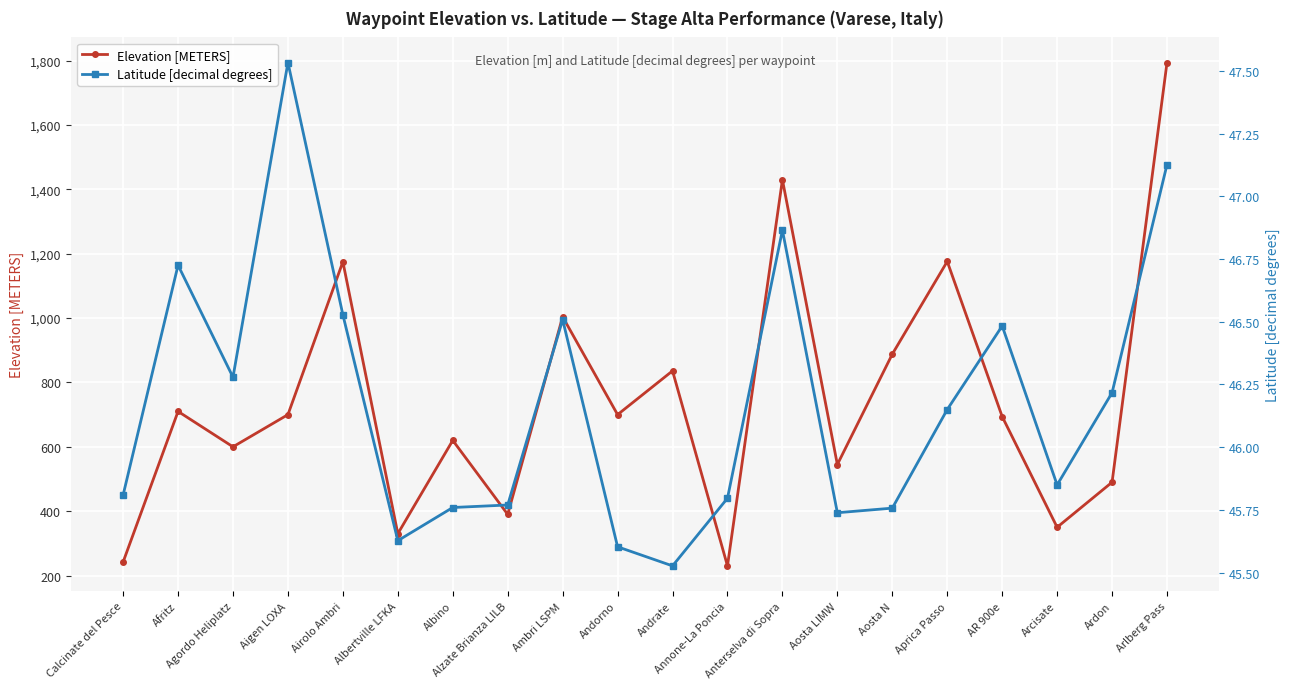

What position from the left is Calcinate del Pesce?

1